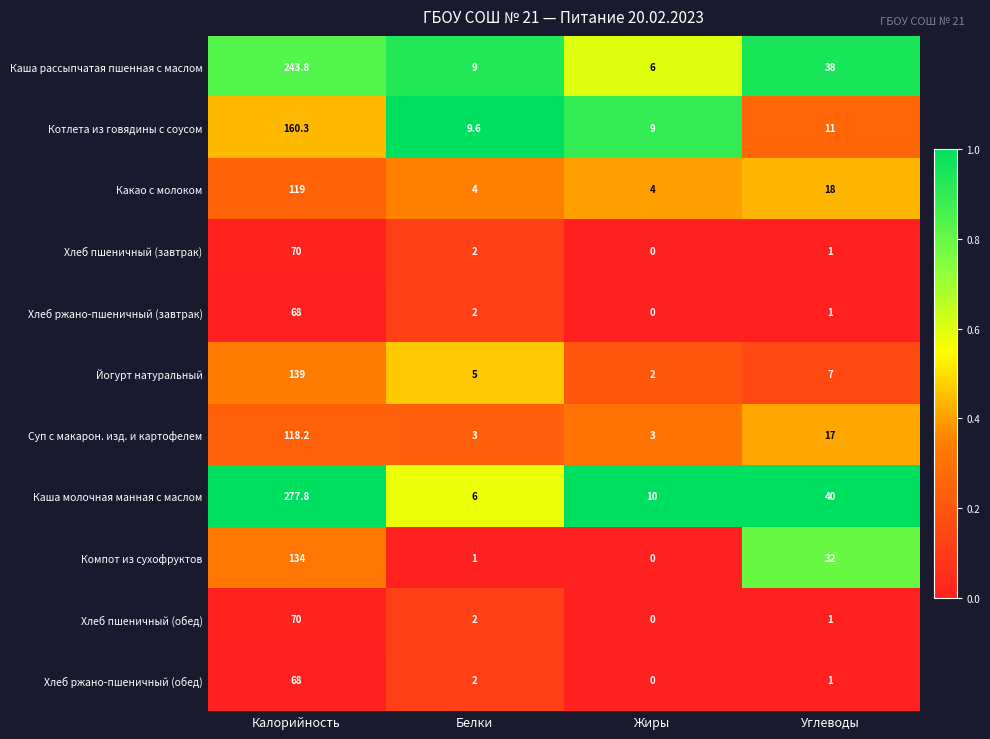

List the labels in order of Хлеб ржано-пшеничный (завтрак) value, smallest first.

Жиры, Углеводы, Белки, Калорийность